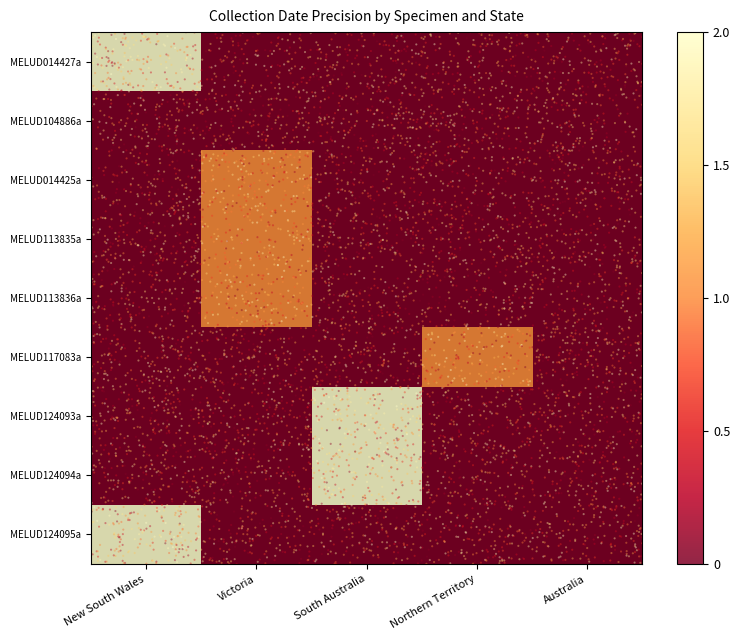

What is the total value across all series at New South Wales?

4